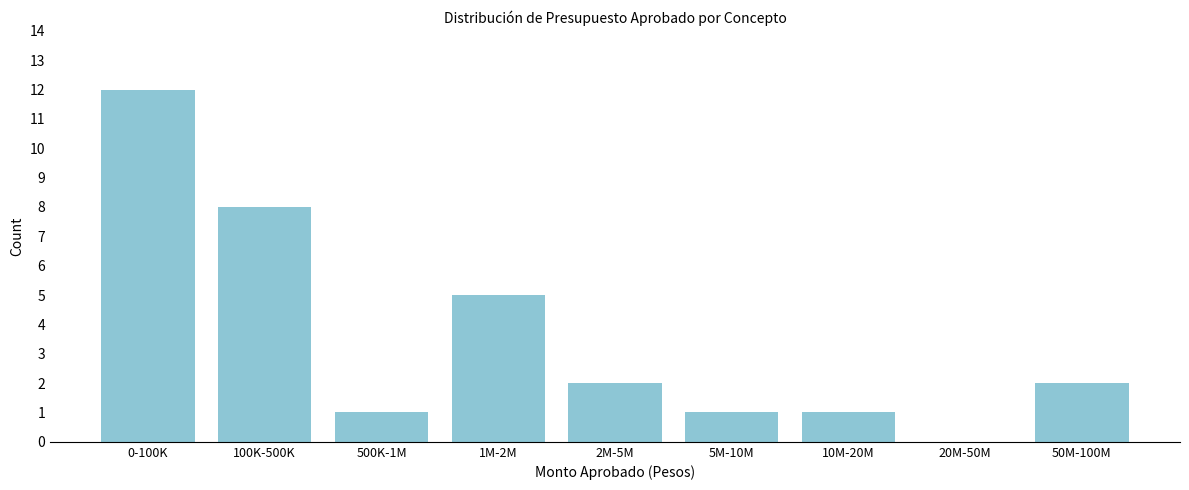

Reading right to left, what are all the values shown in this chart?

50M-100M=2	20M-50M=0	10M-20M=1	5M-10M=1	2M-5M=2	1M-2M=5	500K-1M=1	100K-500K=8	0-100K=12